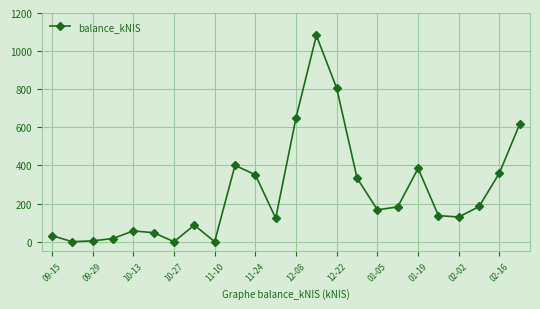

What is the value of the 21st point from the left?

129.4